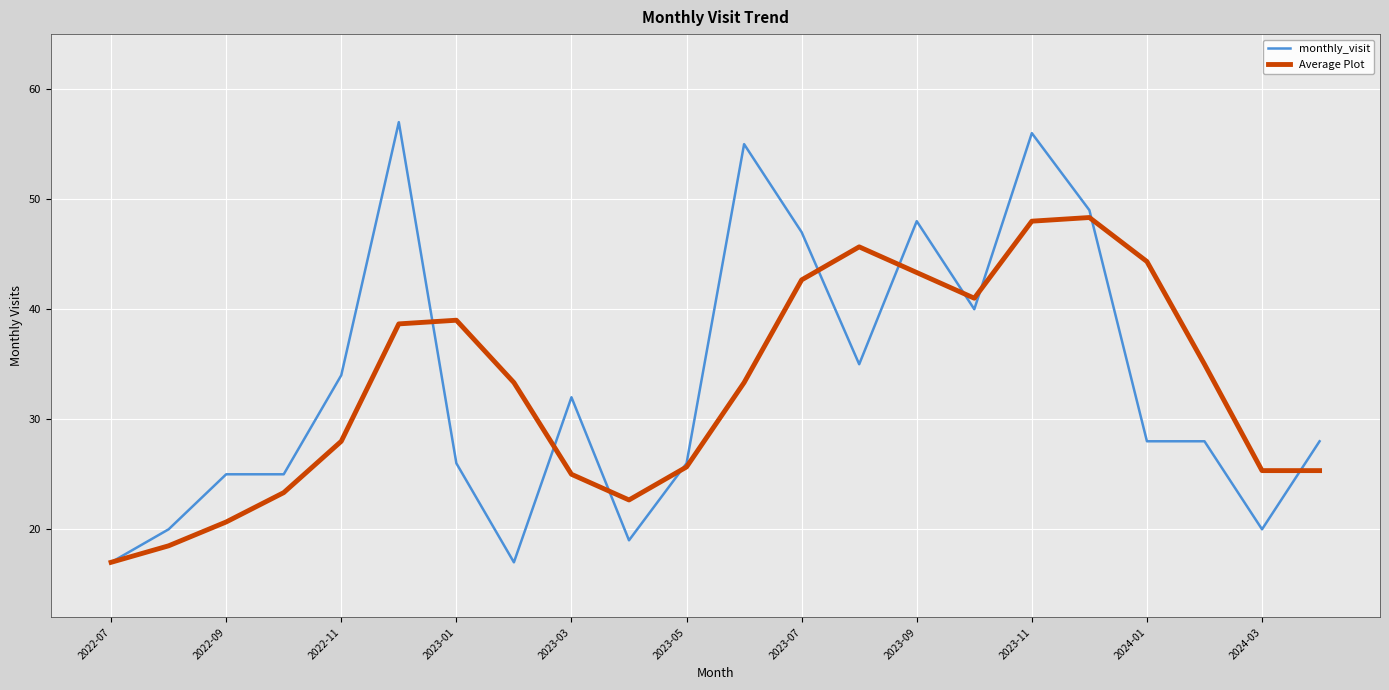

What is the sum of all monthly_visit values?

732.0